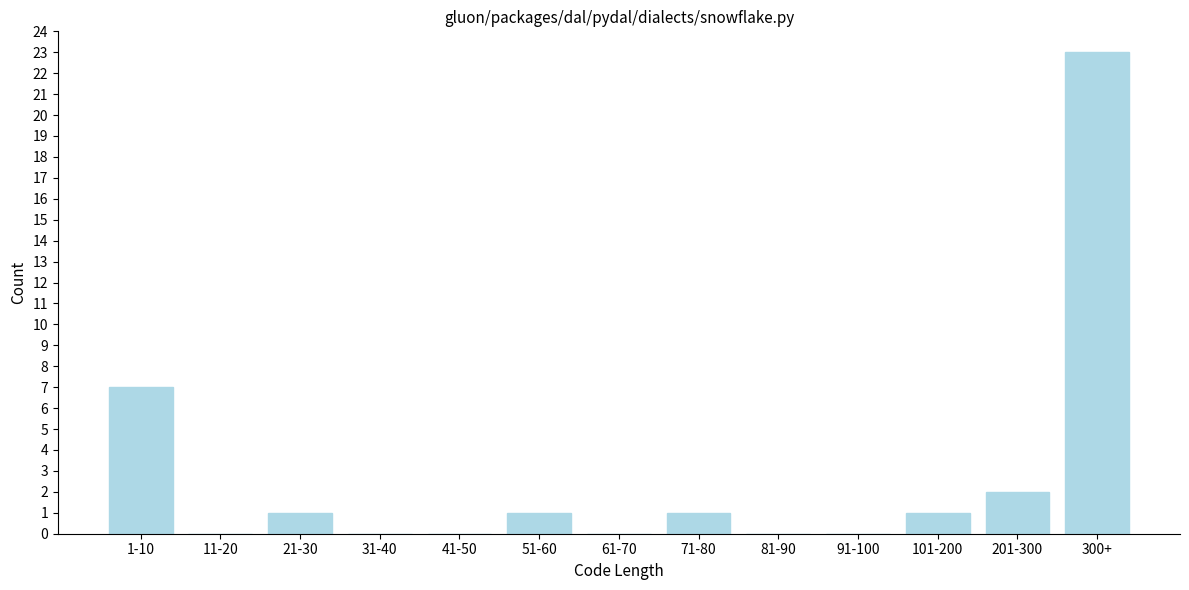

Reading right to left, list all the values displayed in this chart.

300+=23	201-300=2	101-200=1	91-100=0	81-90=0	71-80=1	61-70=0	51-60=1	41-50=0	31-40=0	21-30=1	11-20=0	1-10=7